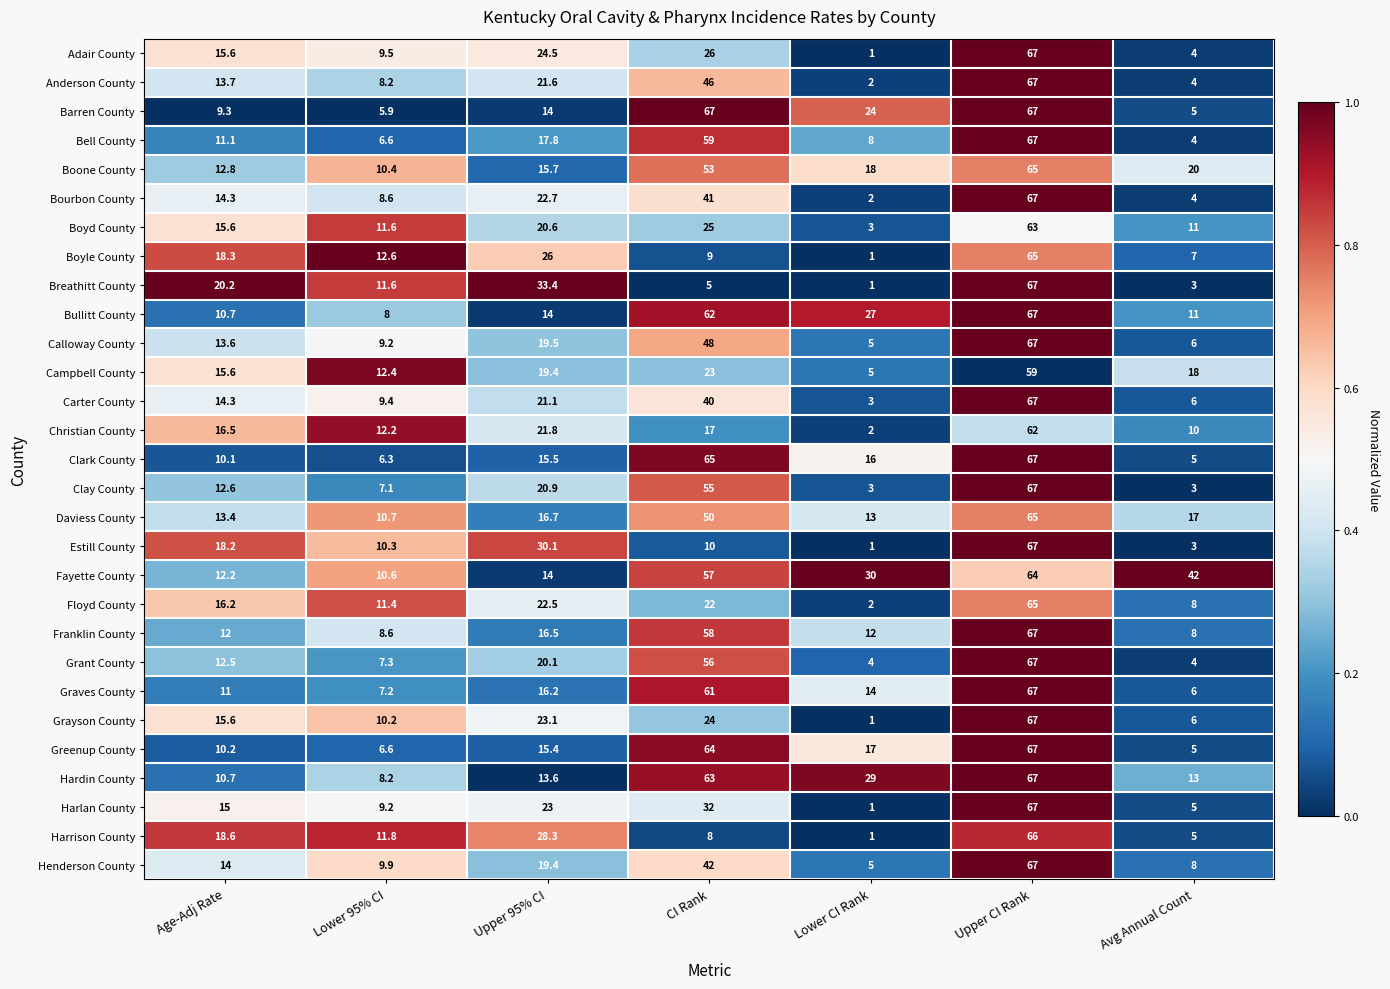

What is the sum of the Hardin County values at Upper CI Rank and Upper 95% CI?

80.6